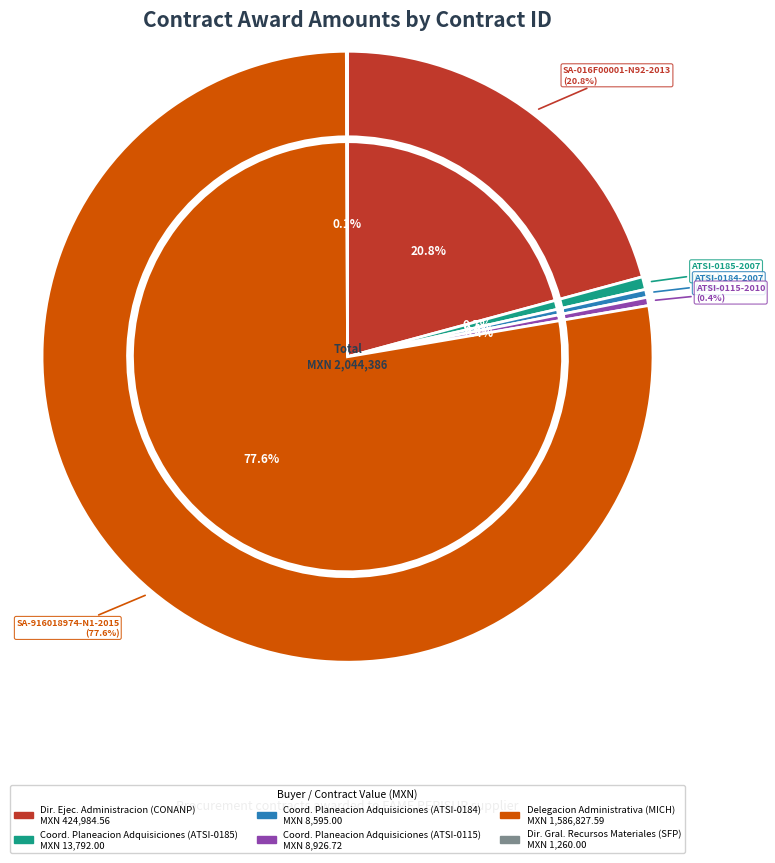

What is the change in value from ATSI-0184-2007 to ATSI-0115-2010?

+331.7